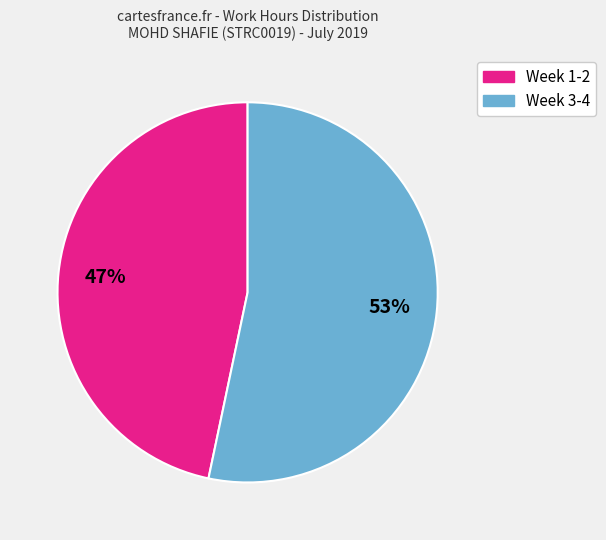

To the nearest percent, what is the average slice percentage?

50%